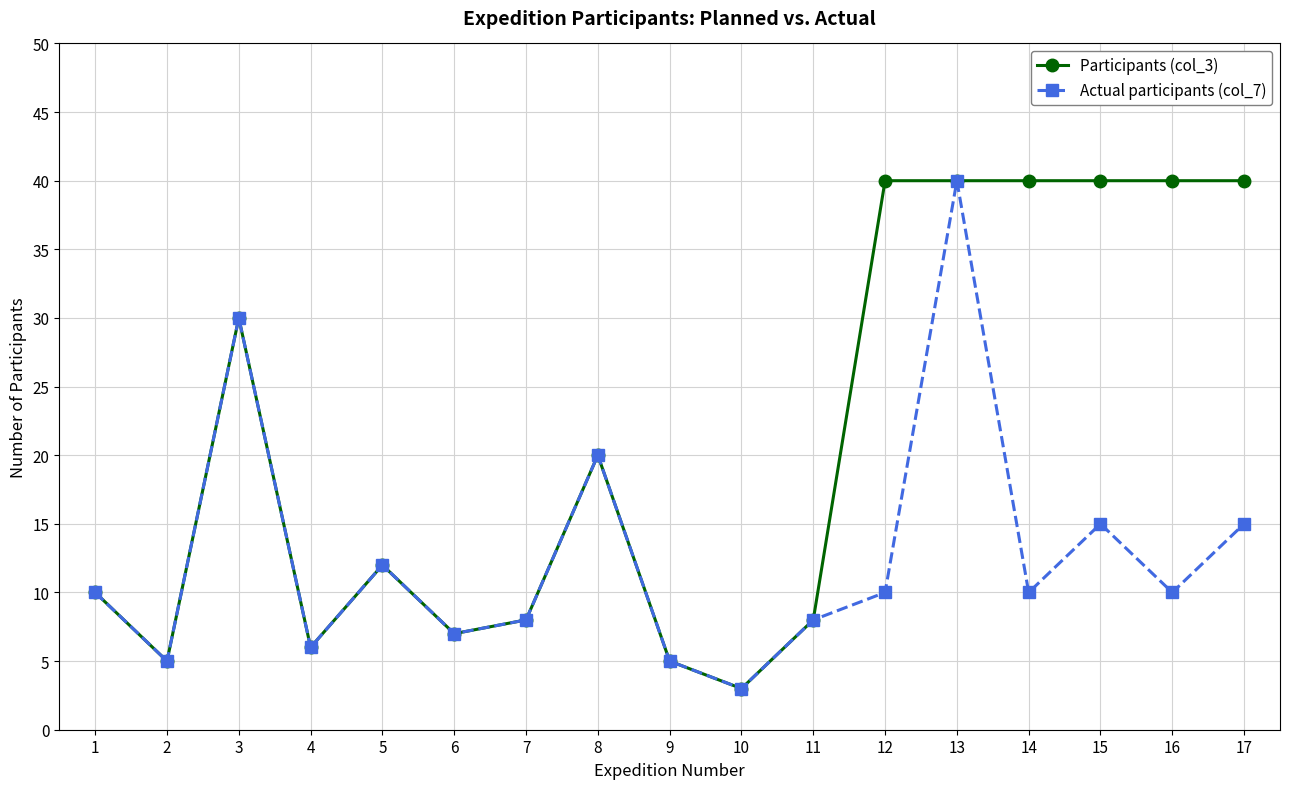

Is this an area chart (filled region under the line)?

No